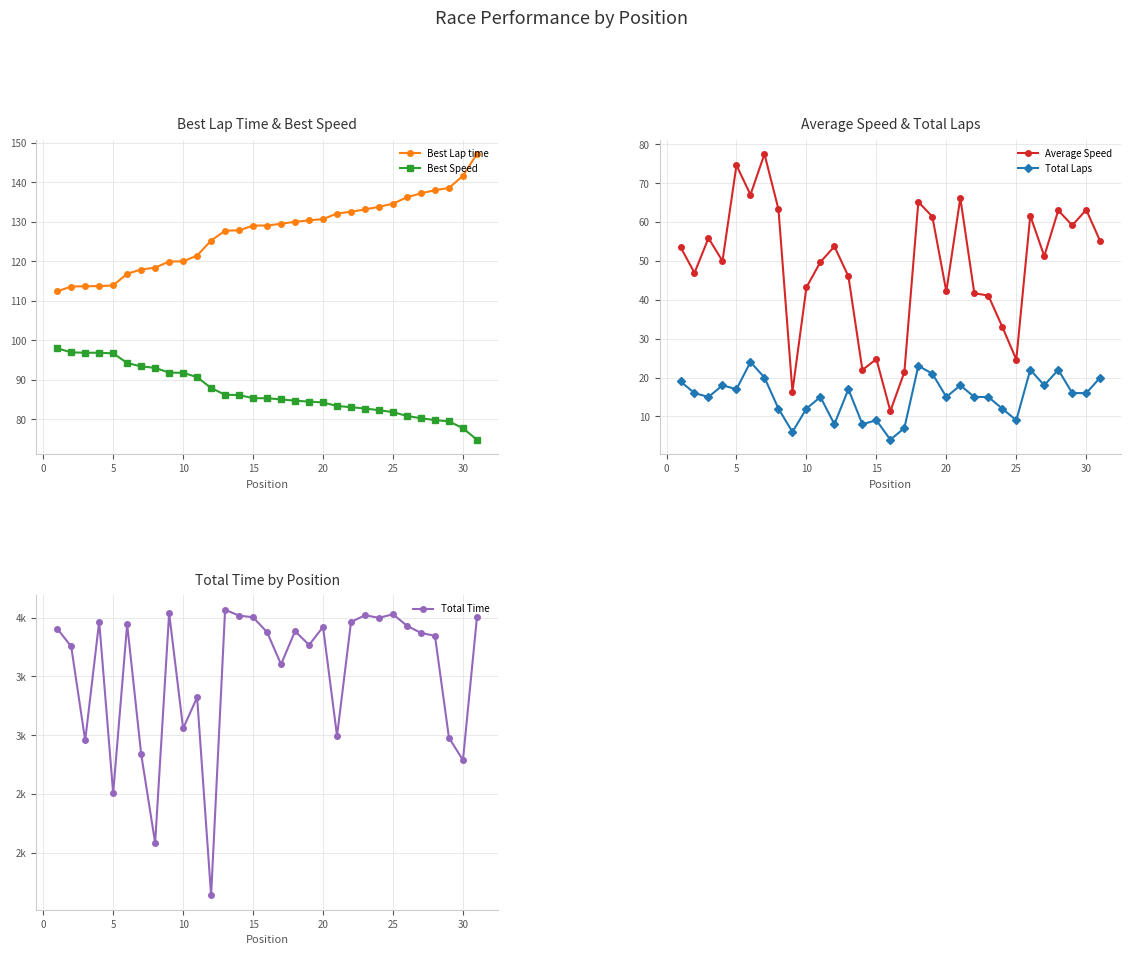

List the series in order of their peak value, highest first.

Total Time, Best Lap time, Best Speed, Average Speed, Total Laps